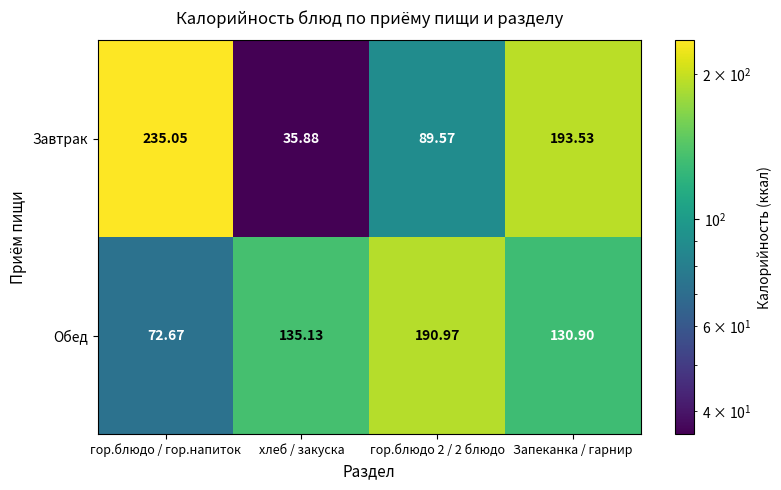

How many distinct data groups are displayed?

2